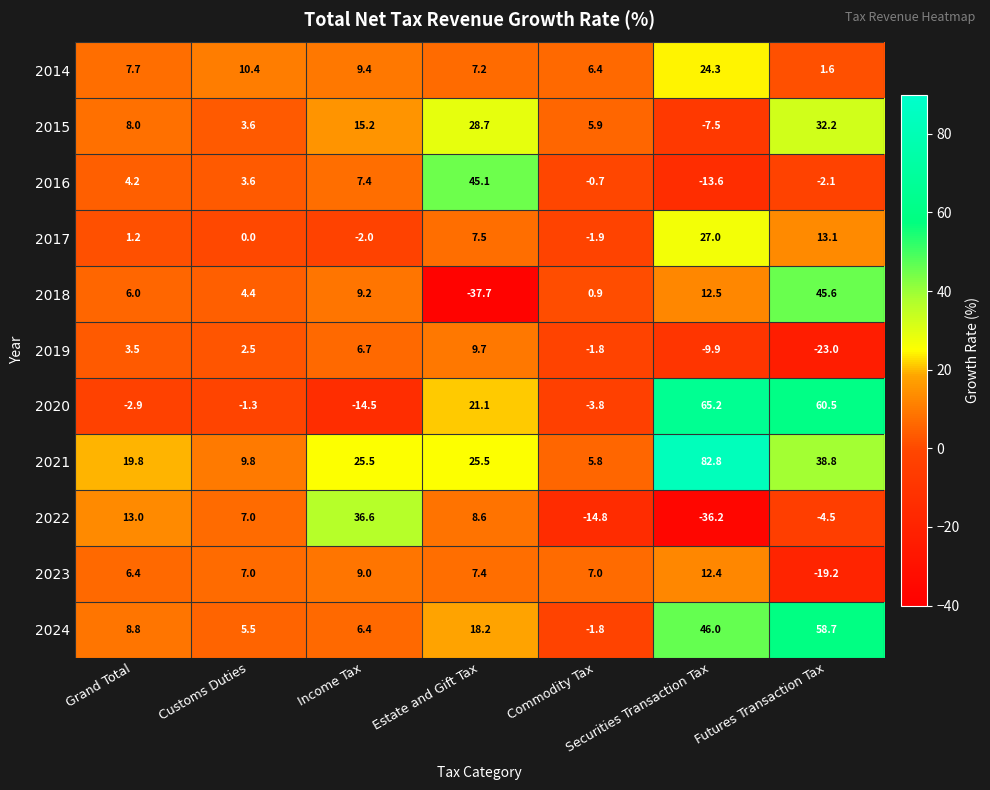

At which category is the sum across all series the highest?

Securities Transaction Tax